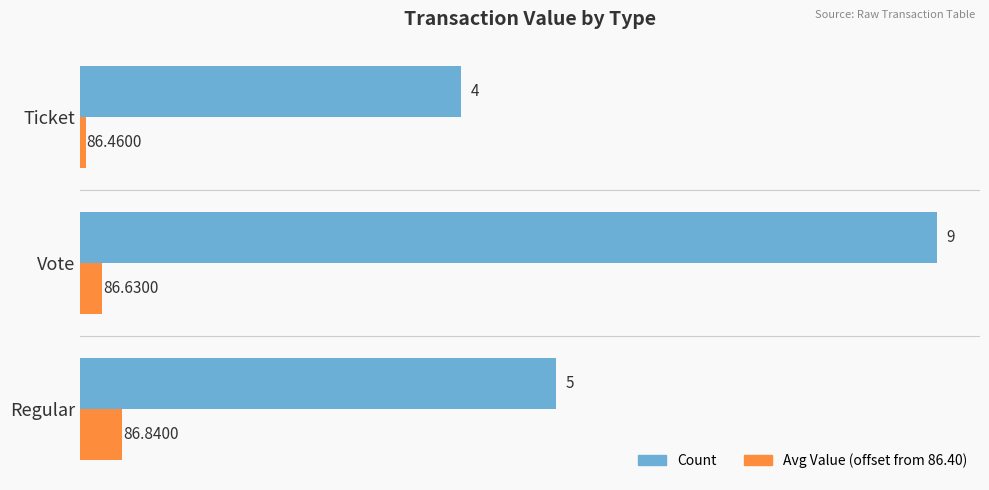

What is the difference between the second highest and minimum values in the Count series?

1.0